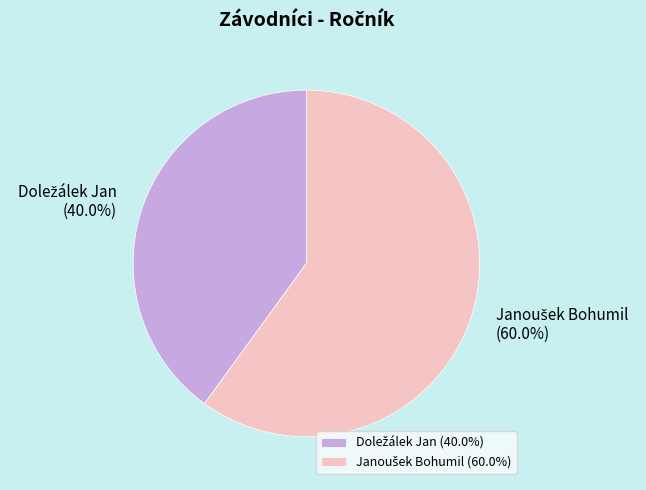

Does any single category account for the majority?

Yes